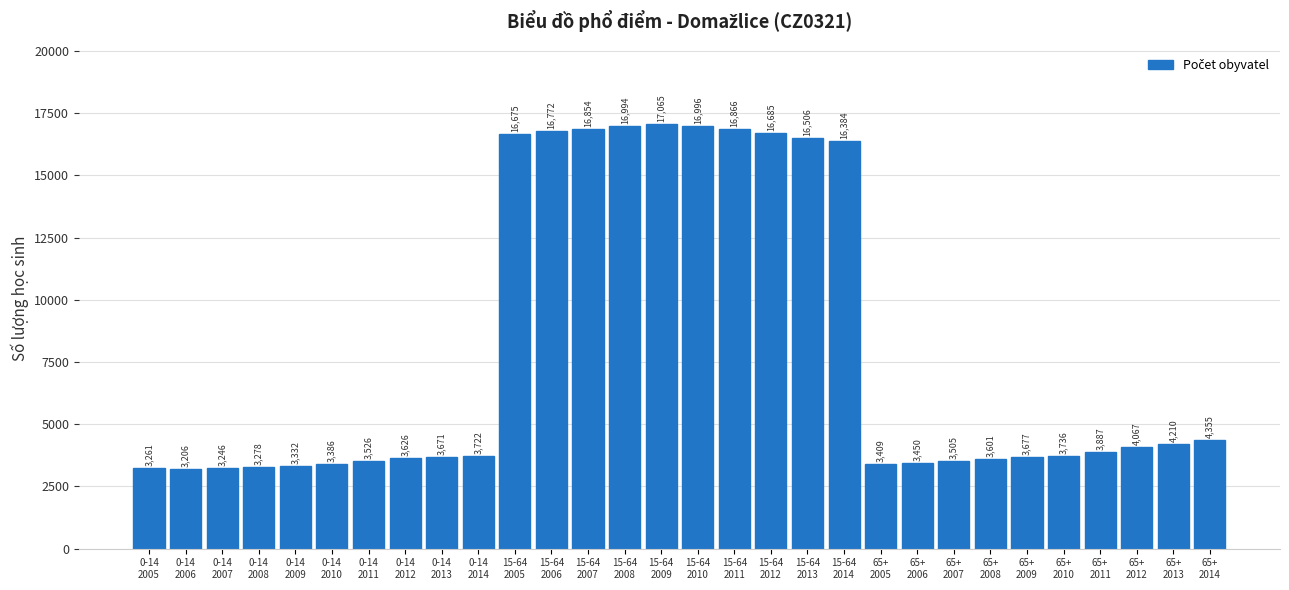

Reading left to right, extract all data points from this chart.

3261	3206	3246	3278	3332	3386	3526	3626	3671	3722	16675	16772	16854	16994	17065	16996	16866	16685	16506	16384	3409	3450	3505	3601	3677	3736	3887	4067	4210	4355